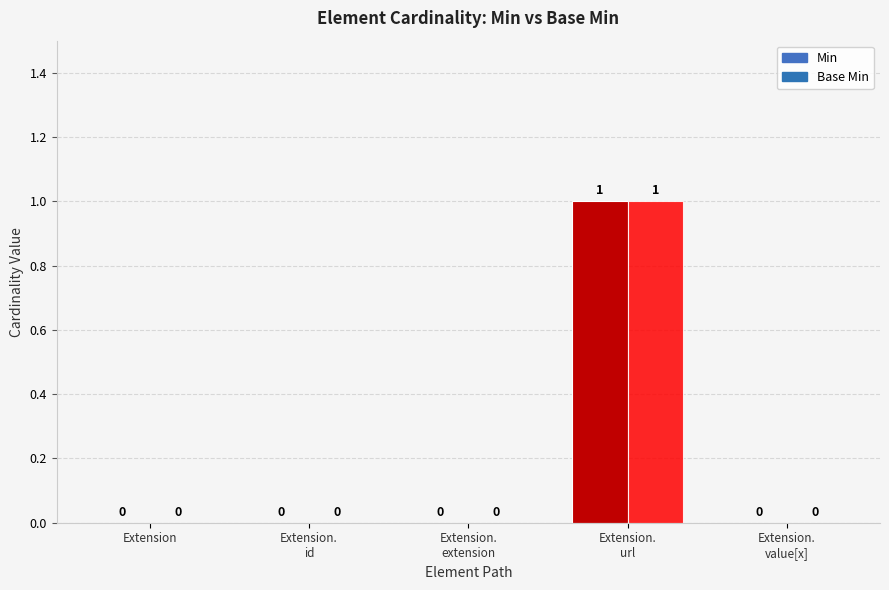

What position from the right is Extension.
url?

2